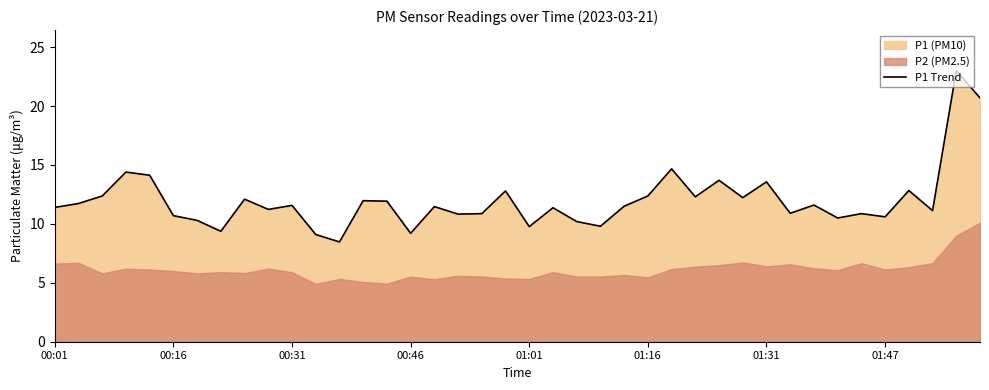

What is the approximate value at 17?

10.8